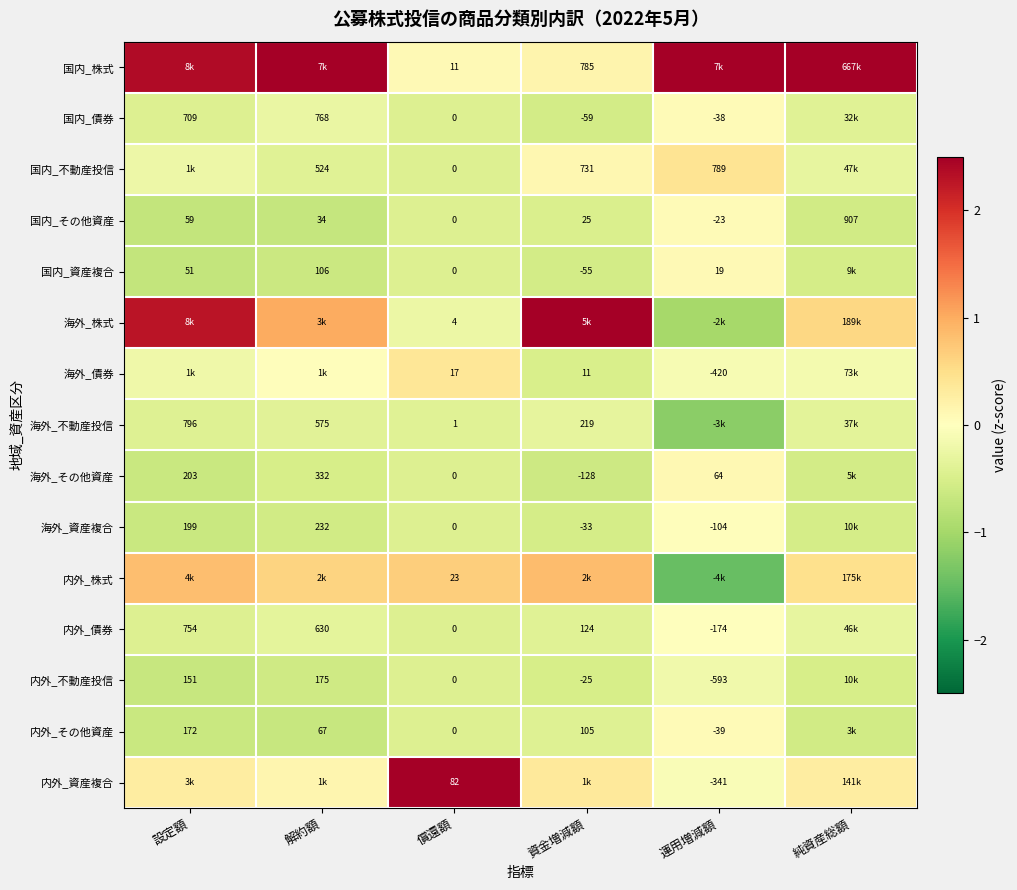

What is the spread (max minus min) of values at 設定額?

3.1